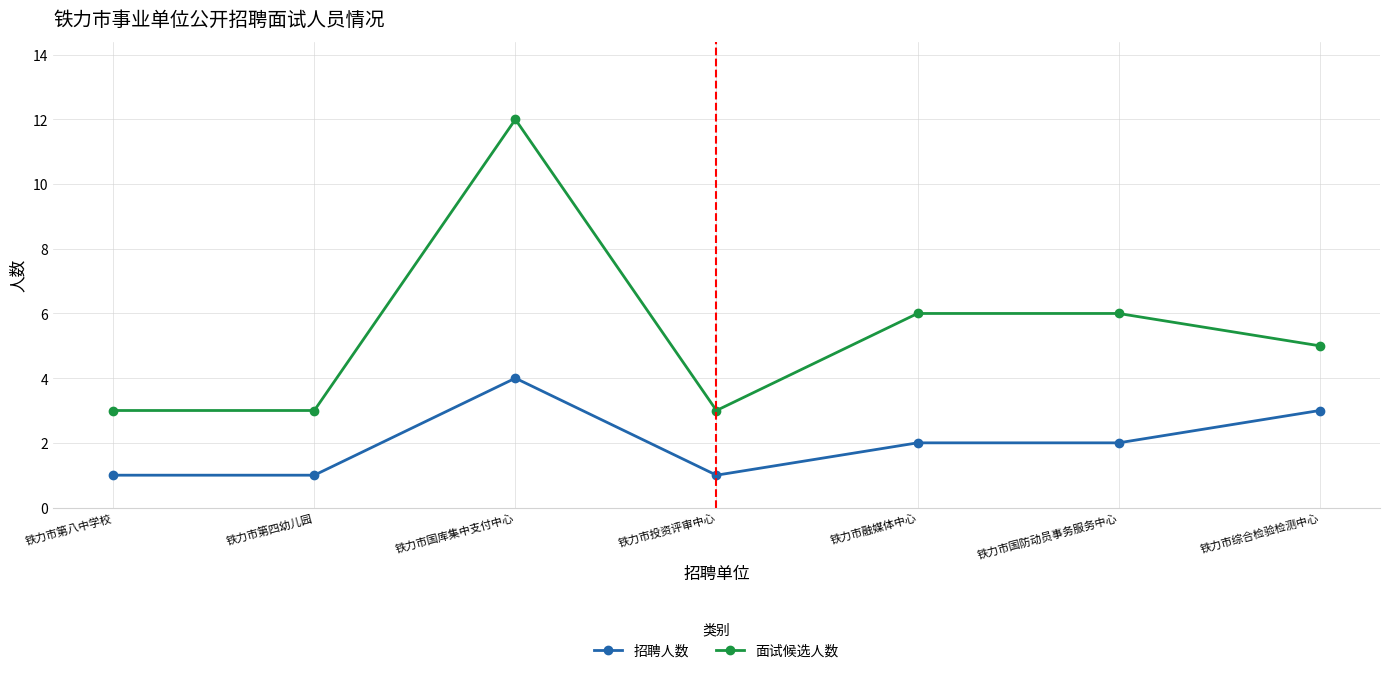

How many categories are shown in the chart?

7